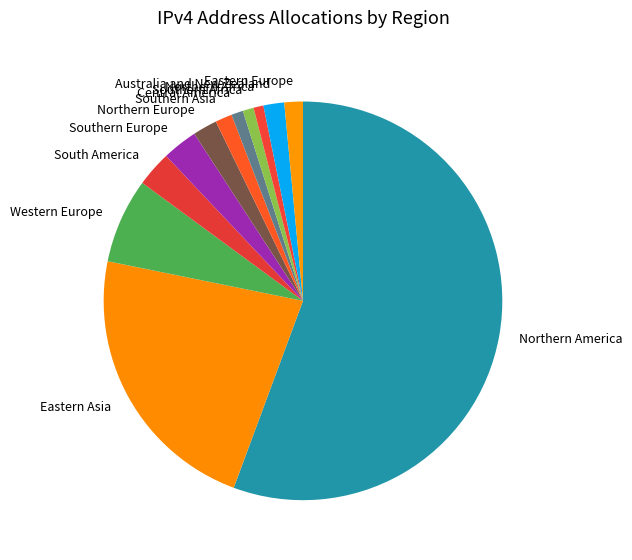

Which category has the biggest portion of the pie?

Northern America